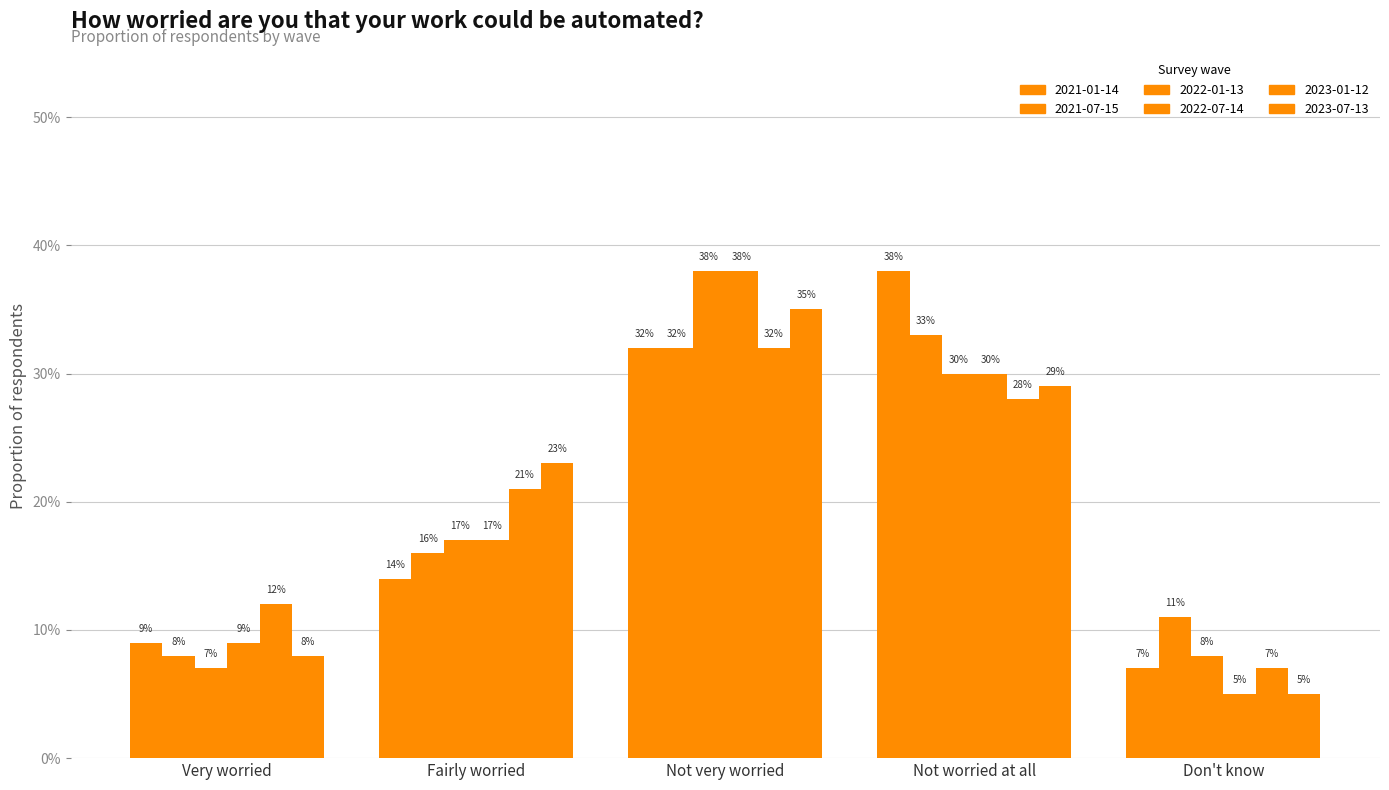

Are the bars horizontal?

No